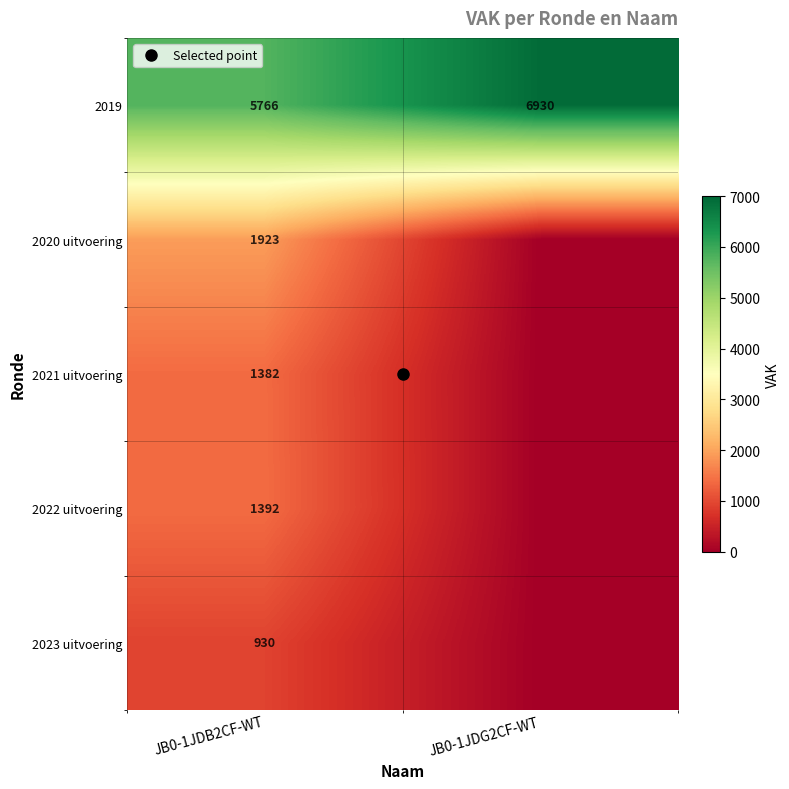

How many data points in 2019 are less than 6930?

1